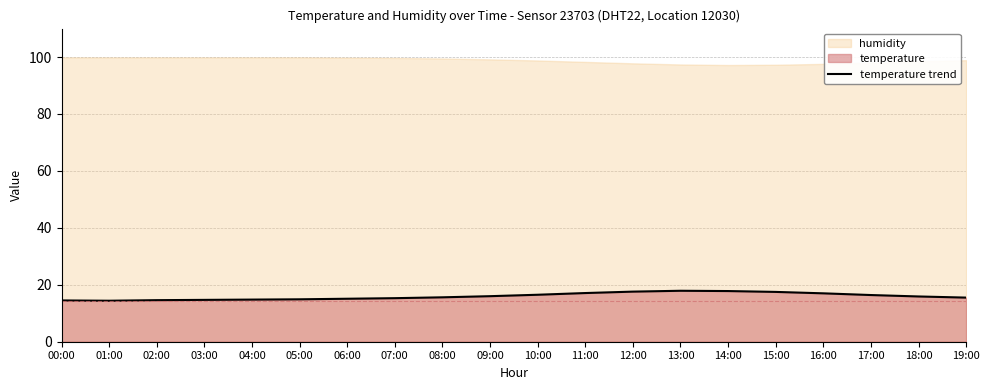

At which category does the chart reach its peak across all series?

13:00